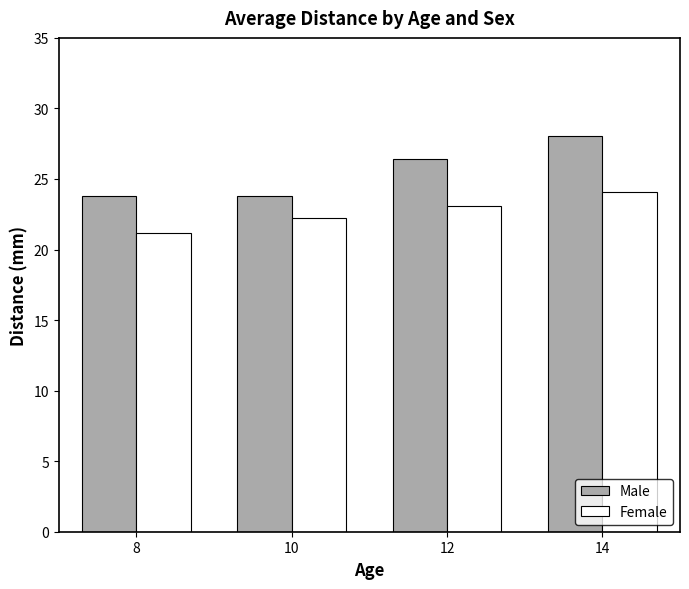

What is the difference between the Female values at 10 and 12?

0.9